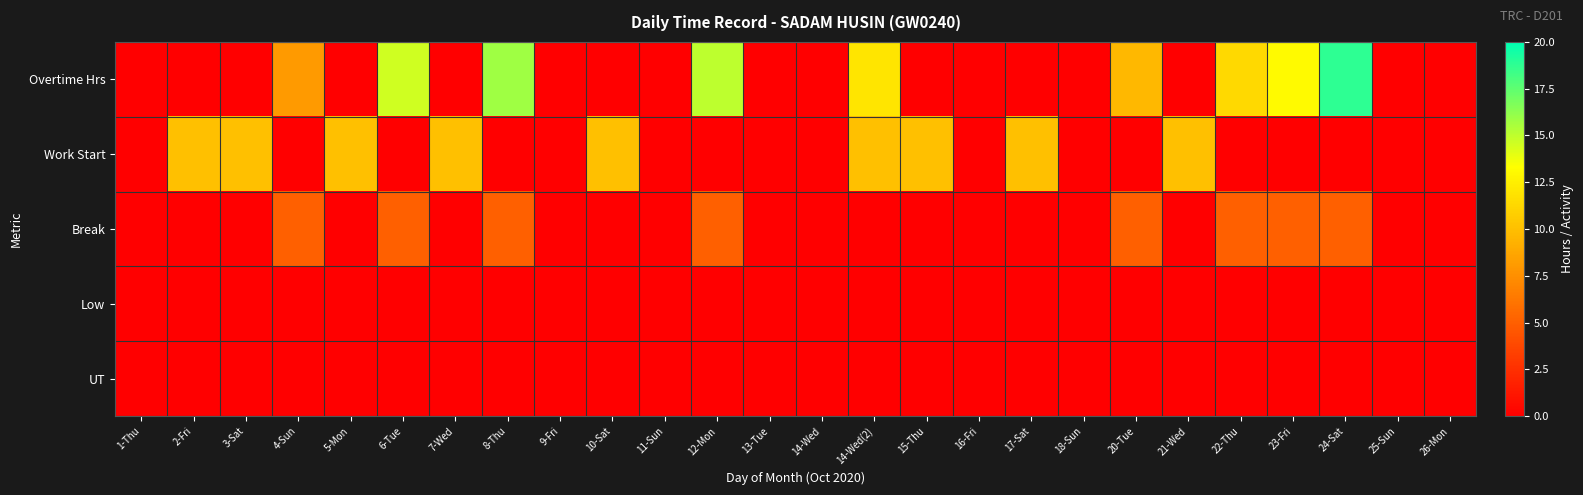

Reading left to right, list all the values displayed in this chart.

Overtime Hrs: 1-Thu=0.0	2-Fri=0.0	3-Sat=0.0	4-Sun=8.1	5-Mon=0.0	6-Tue=14.6	7-Wed=0.0	8-Thu=15.8	9-Fri=0.0	10-Sat=0.0	11-Sun=0.0	12-Mon=15.0	13-Tue=0.0	14-Wed=0.0	14-Wed(2)=12.0	15-Thu=0.0	16-Fri=0.0	17-Sat=0.0	18-Sun=0.0	20-Tue=9.6	21-Wed=0.0	22-Thu=11.3	23-Fri=13.1	24-Sat=18.8	25-Sun=0.0	26-Mon=0.0
Work Start: 1-Thu=0.0	2-Fri=10.0	3-Sat=10.0	4-Sun=0.0	5-Mon=10.0	6-Tue=0.0	7-Wed=10.0	8-Thu=0.0	9-Fri=0.0	10-Sat=10.0	11-Sun=0.0	12-Mon=0.0	13-Tue=0.0	14-Wed=0.0	14-Wed(2)=10.0	15-Thu=10.0	16-Fri=0.0	17-Sat=10.0	18-Sun=0.0	20-Tue=0.0	21-Wed=10.0	22-Thu=0.0	23-Fri=0.0	24-Sat=0.0	25-Sun=0.0	26-Mon=0.0
Break: 1-Thu=0.0	2-Fri=0.0	3-Sat=0.0	4-Sun=5.0	5-Mon=0.0	6-Tue=5.0	7-Wed=0.0	8-Thu=5.0	9-Fri=0.0	10-Sat=0.0	11-Sun=0.0	12-Mon=5.0	13-Tue=0.0	14-Wed=0.0	14-Wed(2)=0.0	15-Thu=0.0	16-Fri=0.0	17-Sat=0.0	18-Sun=0.0	20-Tue=5.0	21-Wed=0.0	22-Thu=5.0	23-Fri=5.0	24-Sat=5.0	25-Sun=0.0	26-Mon=0.0
Low: 1-Thu=0.0	2-Fri=0.0	3-Sat=0.0	4-Sun=0.0	5-Mon=0.0	6-Tue=0.0	7-Wed=0.0	8-Thu=0.0	9-Fri=0.0	10-Sat=0.0	11-Sun=0.0	12-Mon=0.0	13-Tue=0.0	14-Wed=0.0	14-Wed(2)=0.0	15-Thu=0.0	16-Fri=0.0	17-Sat=0.0	18-Sun=0.0	20-Tue=0.0	21-Wed=0.0	22-Thu=0.0	23-Fri=0.0	24-Sat=0.0	25-Sun=0.0	26-Mon=0.0
UT: 1-Thu=0.0	2-Fri=0.0	3-Sat=0.0	4-Sun=0.0	5-Mon=0.0	6-Tue=0.0	7-Wed=0.0	8-Thu=0.0	9-Fri=0.0	10-Sat=0.0	11-Sun=0.0	12-Mon=0.0	13-Tue=0.0	14-Wed=0.0	14-Wed(2)=0.0	15-Thu=0.0	16-Fri=0.0	17-Sat=0.0	18-Sun=0.0	20-Tue=0.0	21-Wed=0.0	22-Thu=0.0	23-Fri=0.0	24-Sat=0.0	25-Sun=0.0	26-Mon=0.0